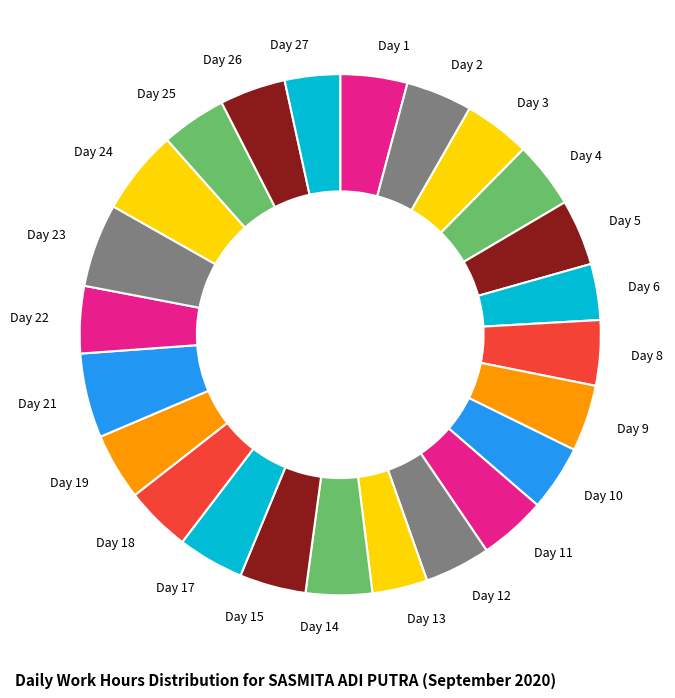

Is there a majority slice in this chart?

No